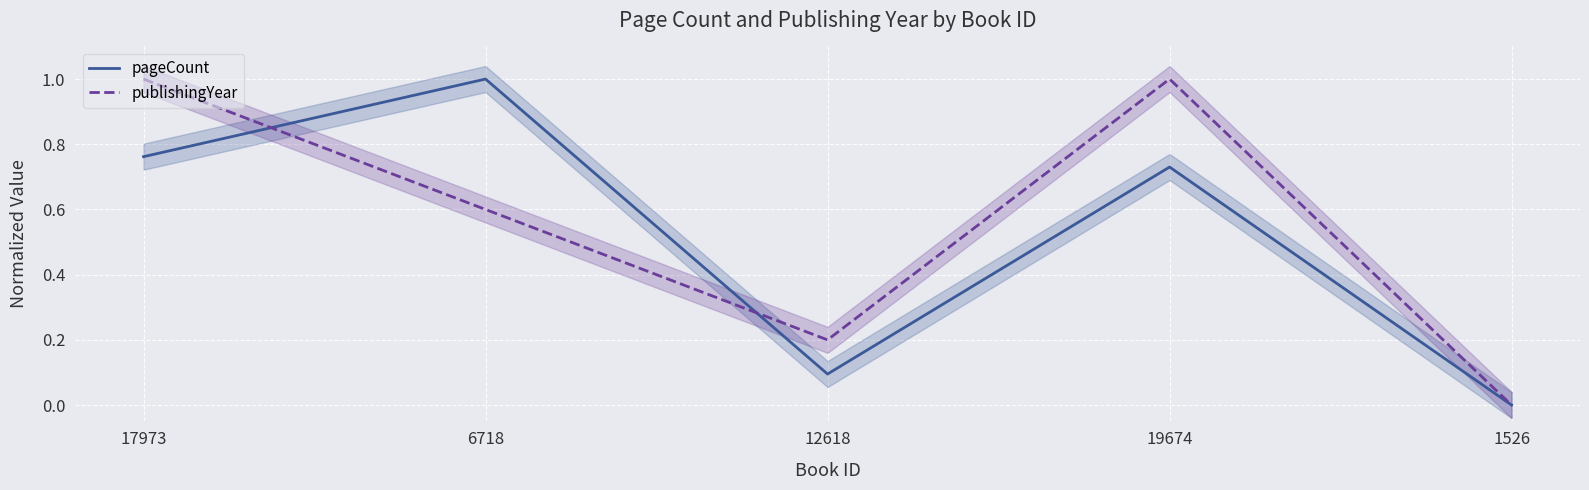

Which series has the largest total across all categories?

publishingYear